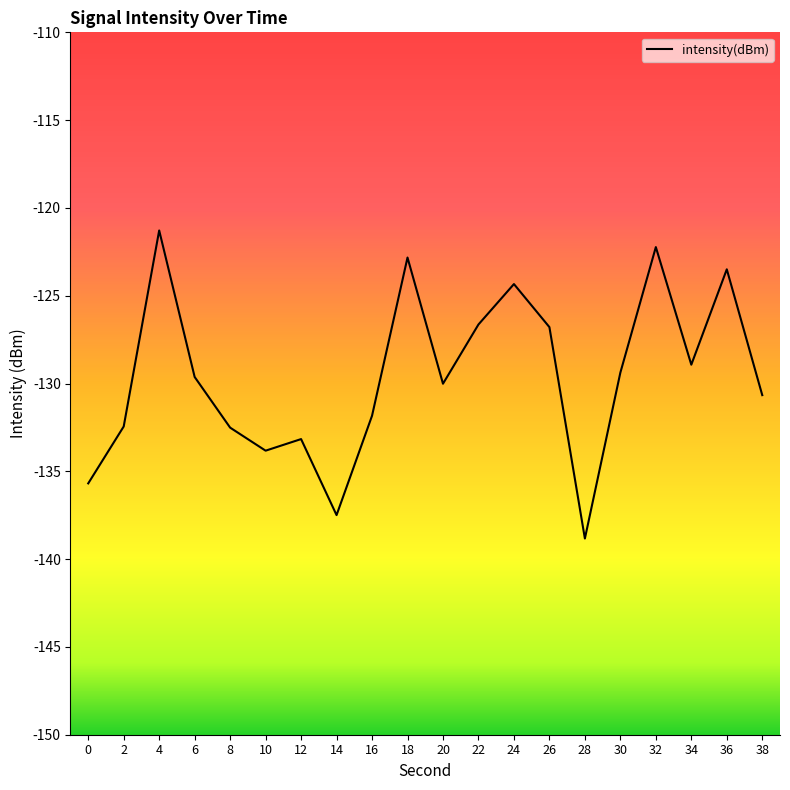

Between 28 and 10, which is larger?

10